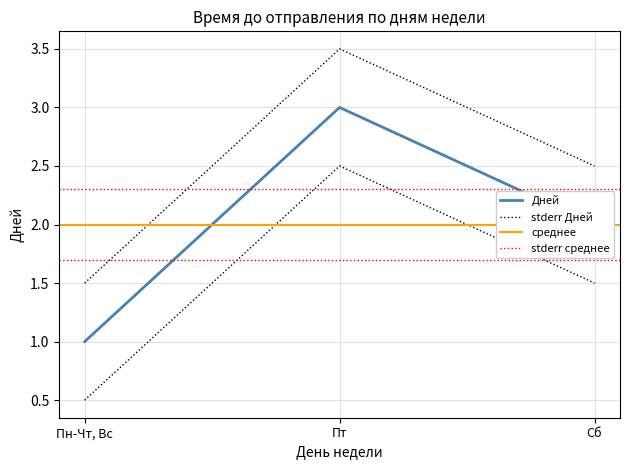

Reading left to right, extract all data points from this chart.

1	3	2